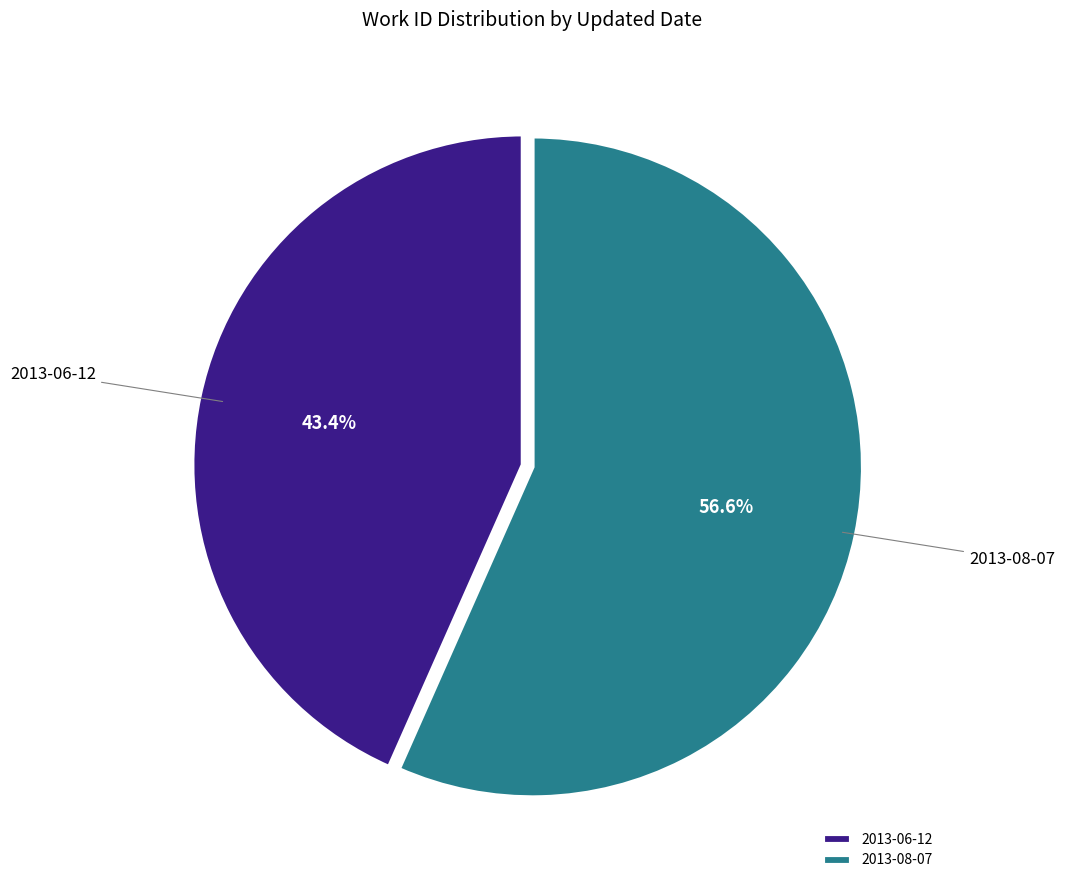

What portion of the pie excludes 2013-06-12?

56.6%